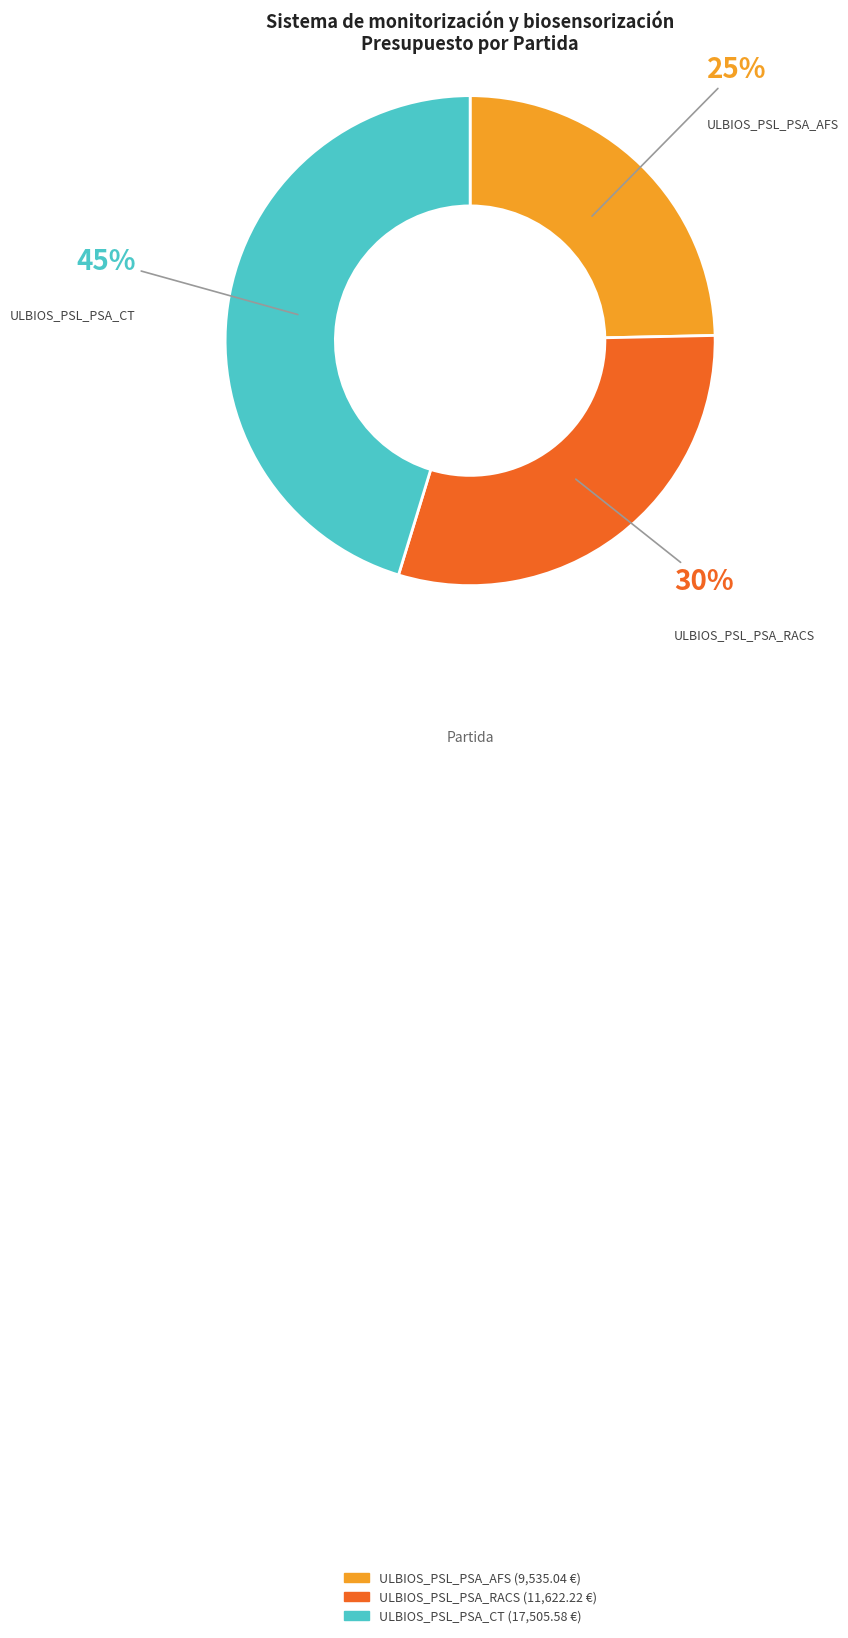

Do ULBIOS_PSL_PSA_CT and ULBIOS_PSL_PSA_RACS together represent more than half of the pie?

Yes